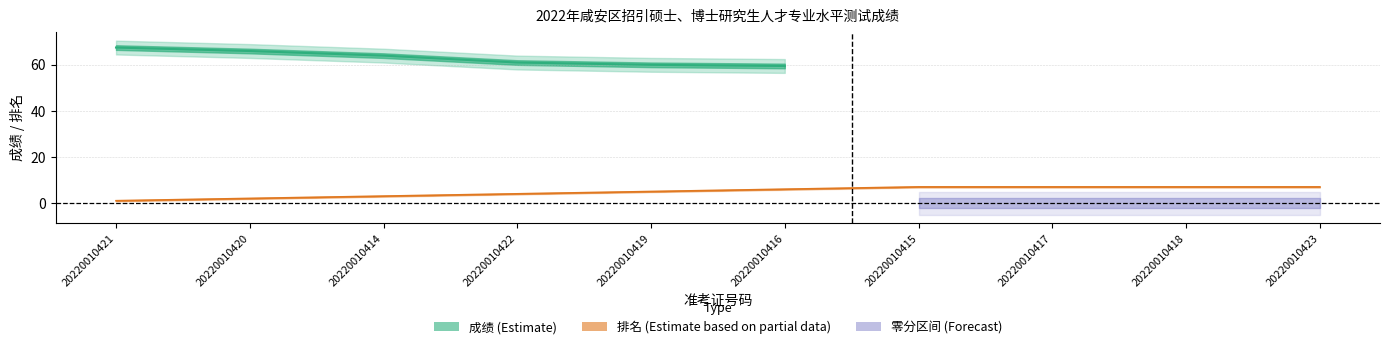

True or false: there are more than 1 points higher than both neighbors.

False